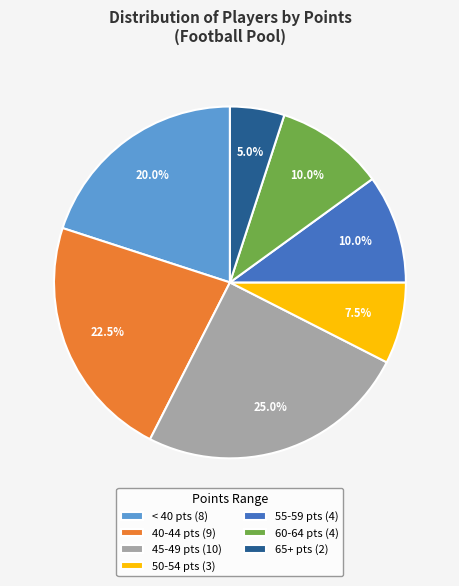

To the nearest percent, what is the difference between the largest and smallest slice percentages?

20%